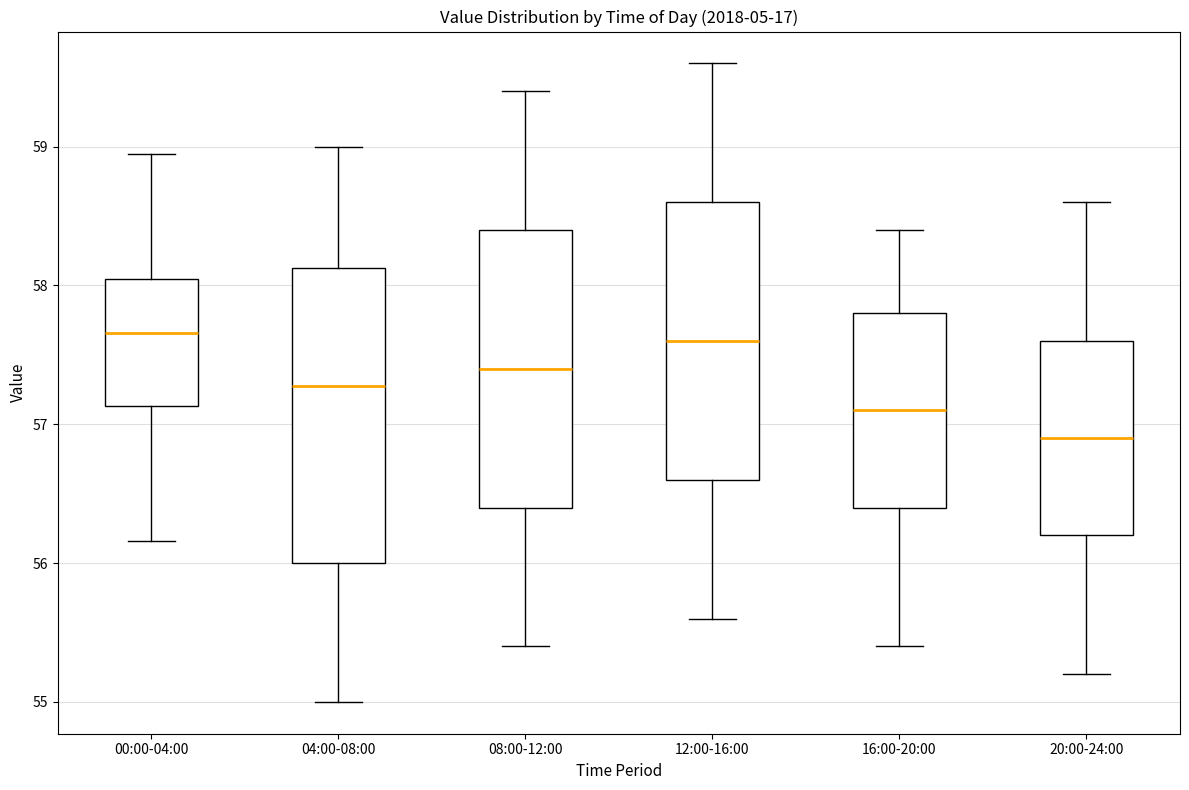

Reading left to right, transcribe this box plot: for each box, give where its median line is, the range the box spans, and where its two whiskers end, as read against the y-axis. The values are not printed on the chart, so give them approximately, as read against the axis.

00:00-04:00: median 57.7, box 57.1 to 58.0, whiskers 56.2 to 59.0
04:00-08:00: median 57.3, box 56.0 to 58.1, whiskers 55.0 to 59.0
08:00-12:00: median 57.4, box 56.4 to 58.4, whiskers 55.4 to 59.4
12:00-16:00: median 57.6, box 56.6 to 58.6, whiskers 55.6 to 59.6
16:00-20:00: median 57.1, box 56.4 to 57.8, whiskers 55.4 to 58.4
20:00-24:00: median 56.9, box 56.2 to 57.6, whiskers 55.2 to 58.6